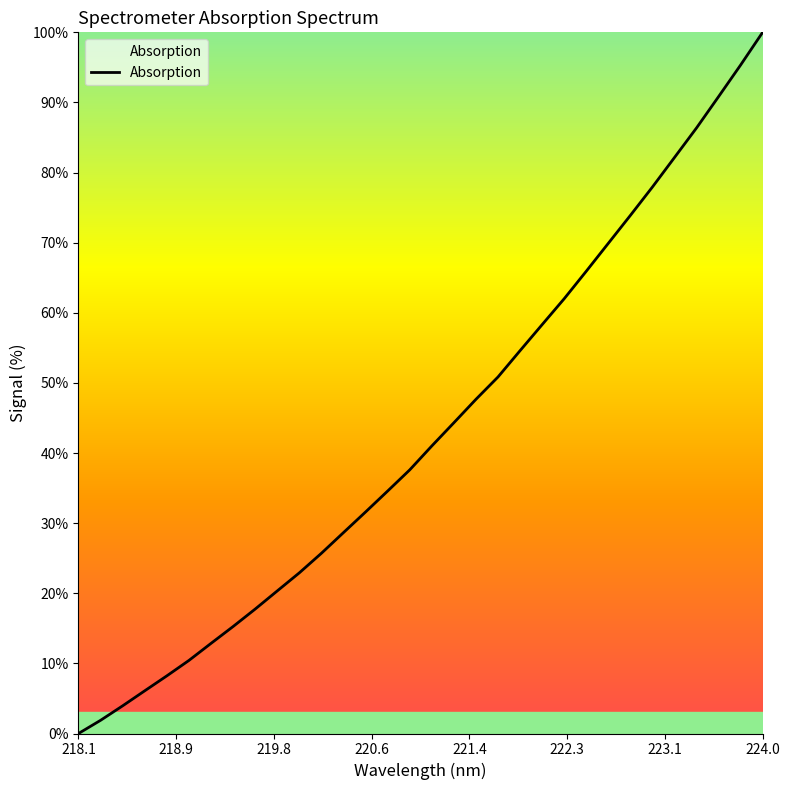

What is the difference between the maximum and minimum values?

100.0